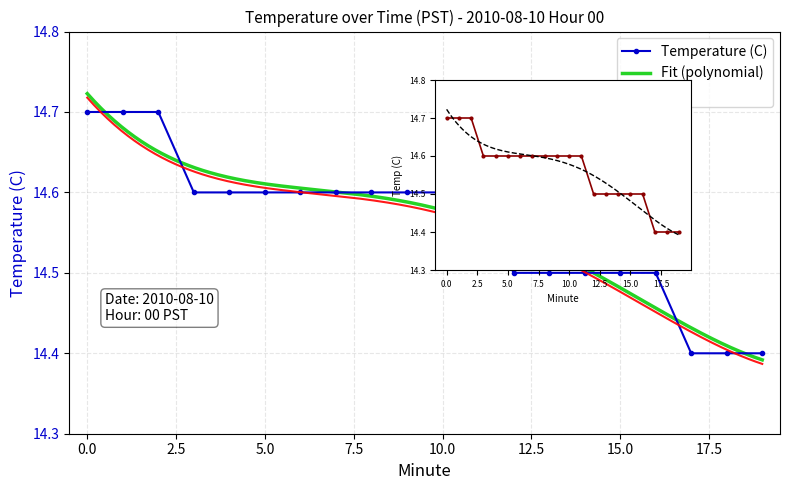

Which category has the lowest value across all series?

17